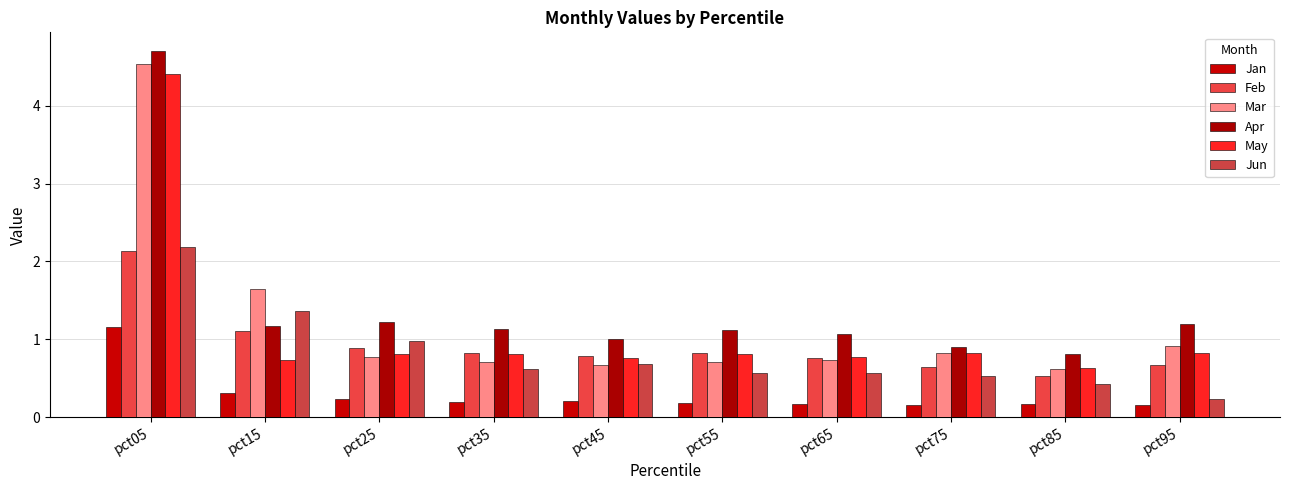

Where does the Apr series first go above 1?

pct05